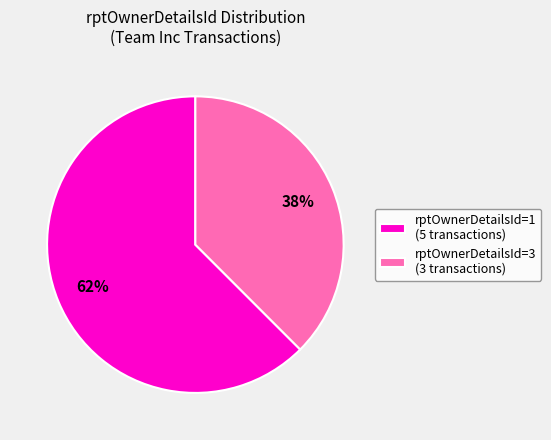

How many slices are in this pie chart?

2